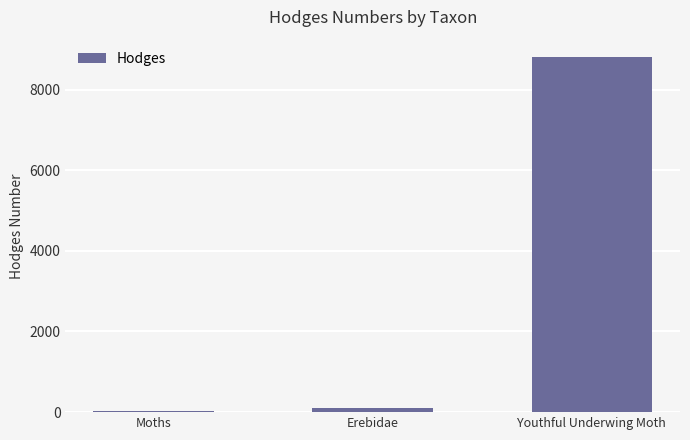

What is the maximum value shown in the chart?

8797.0